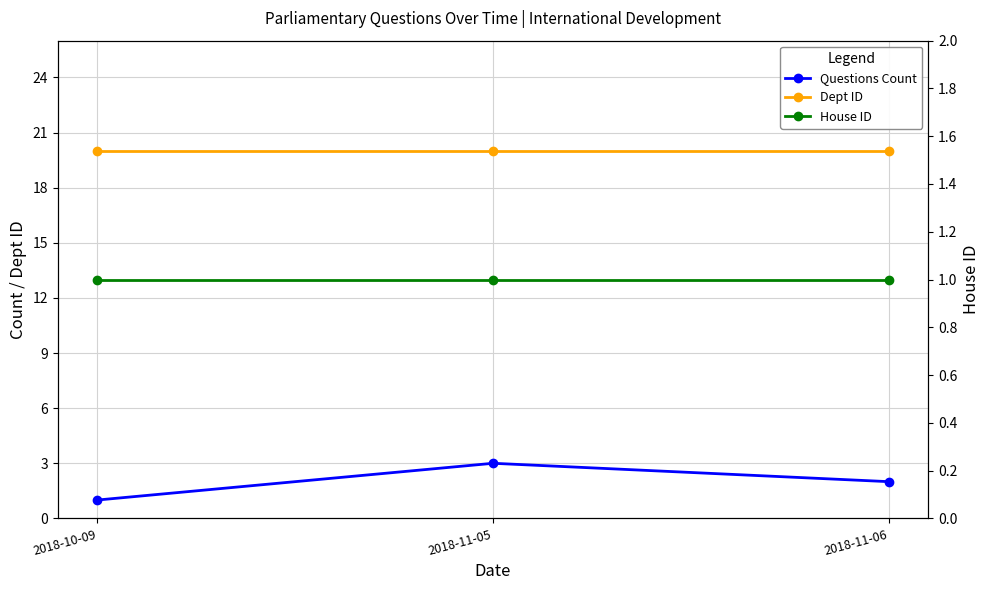

How many lines are shown in the chart?

3